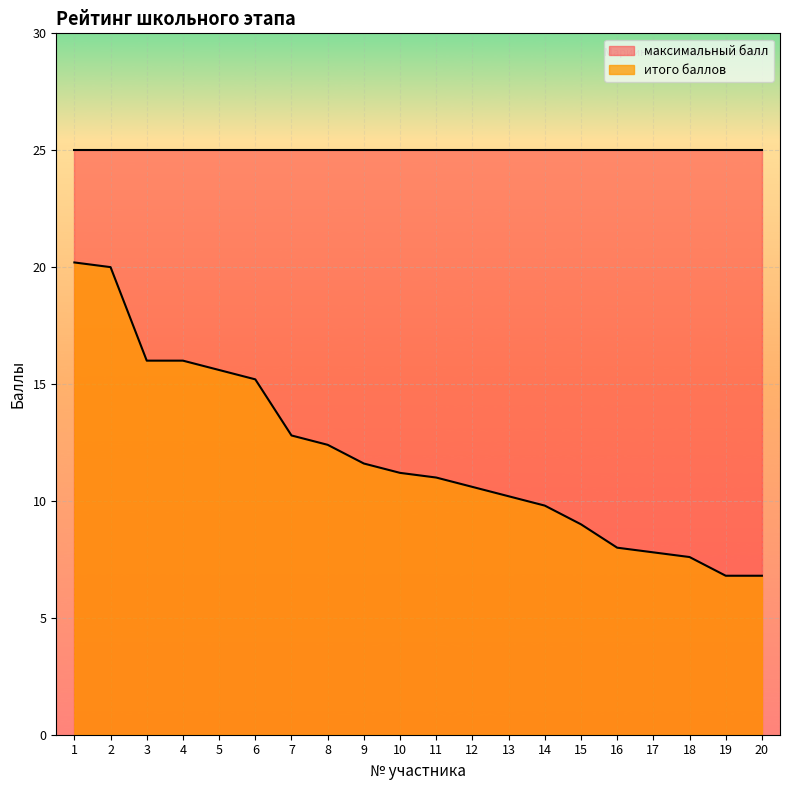

Which has a higher value, 11 or 15?

11